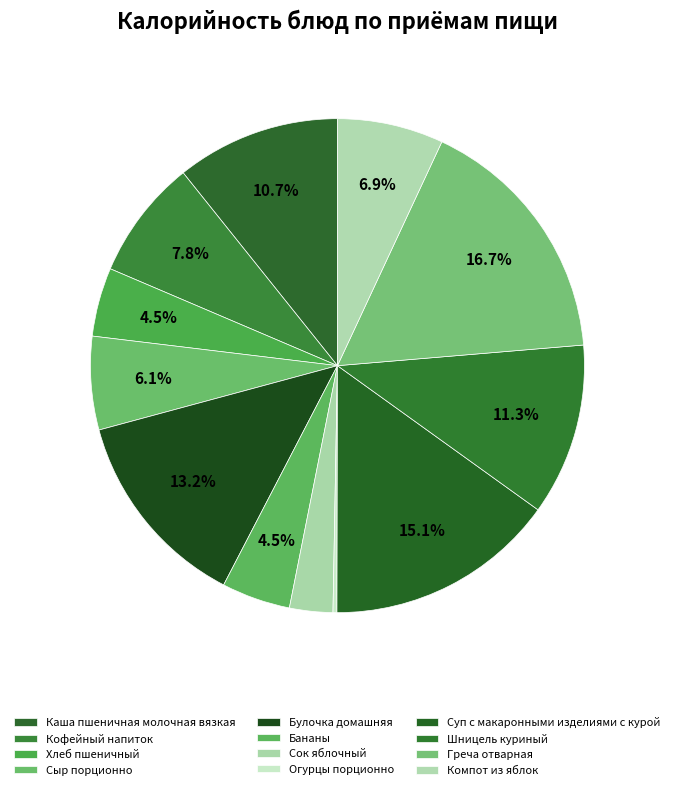

Which slice is the smallest?

Огурцы порционно